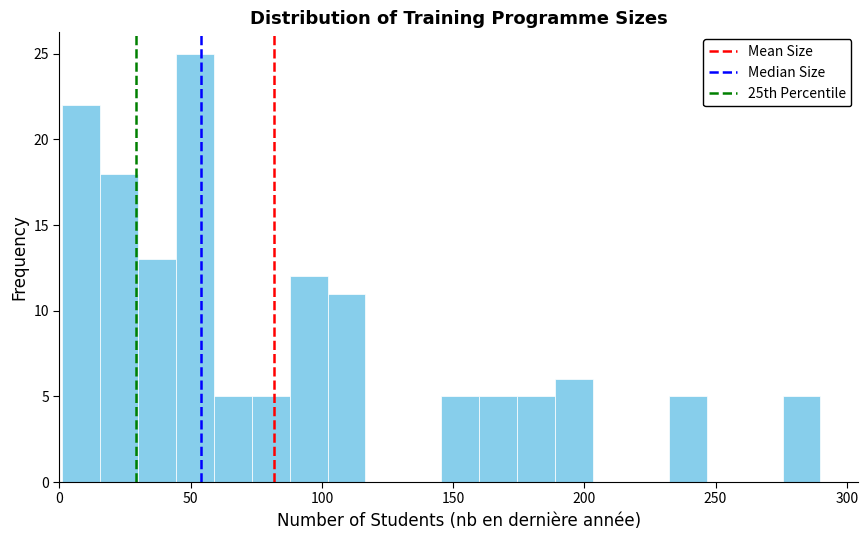

Around what value on the x-axis is the tallest bar? Give the approximate position of its centre, as read against the axis.

50